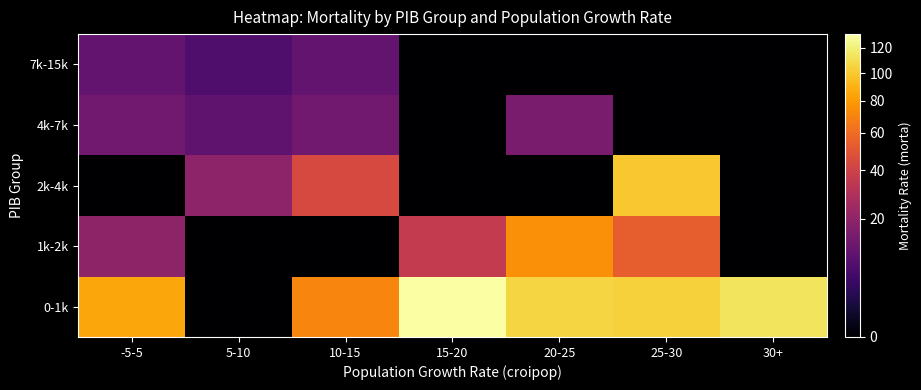

At which category does the chart reach its minimum across all series?

5-10